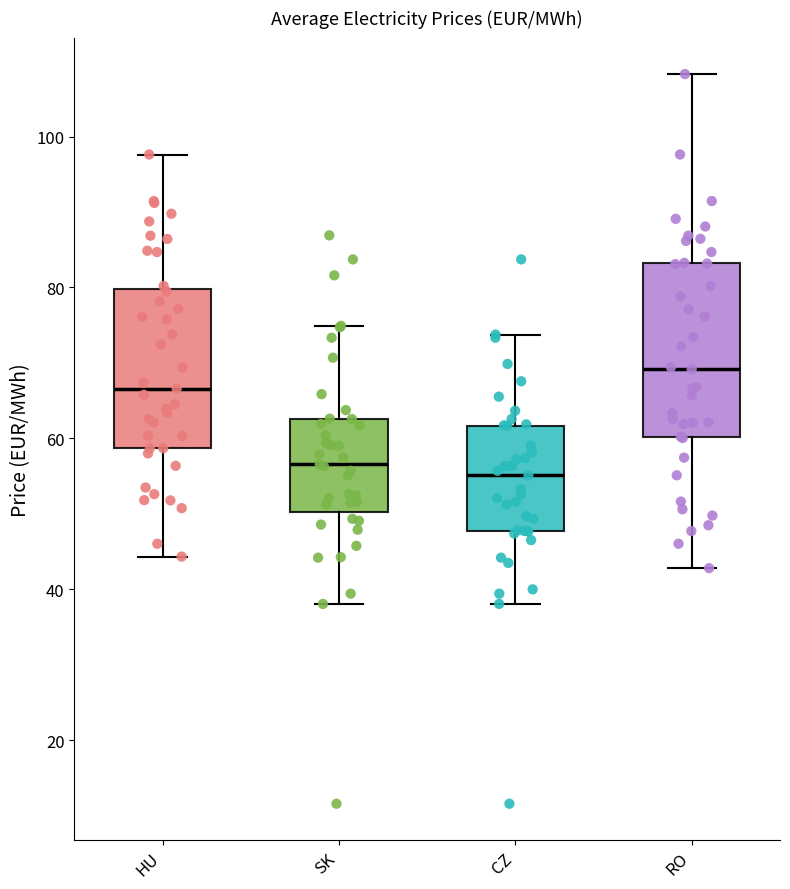

Reading left to right, read every box against the y-axis: the position of its median line, the range the box covers, and the ends of its whiskers. The values are not printed on the chart, so give them approximately, as read against the axis.

HU: median 66, box 58 to 80, whiskers 44 to 98
SK: median 56, box 50 to 62, whiskers 38 to 74
CZ: median 56, box 48 to 62, whiskers 38 to 74
RO: median 70, box 60 to 84, whiskers 42 to 108